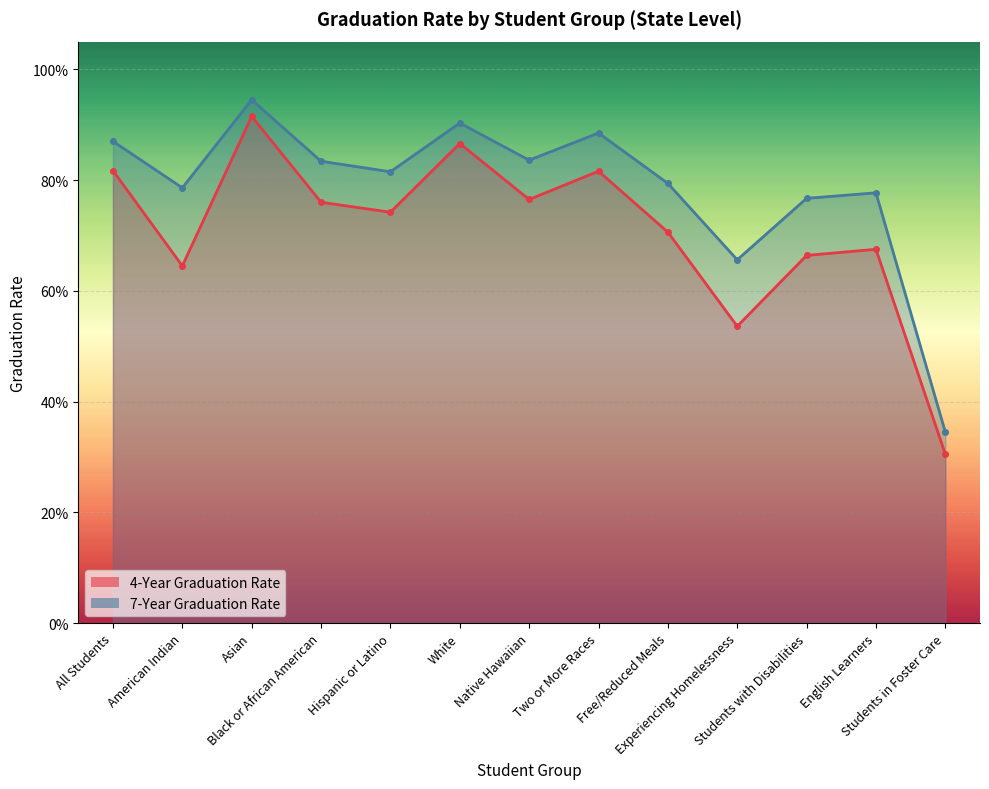

In 7-Year Graduation Rate, how many points are lower than both neighbors (excluding endpoints)?

4